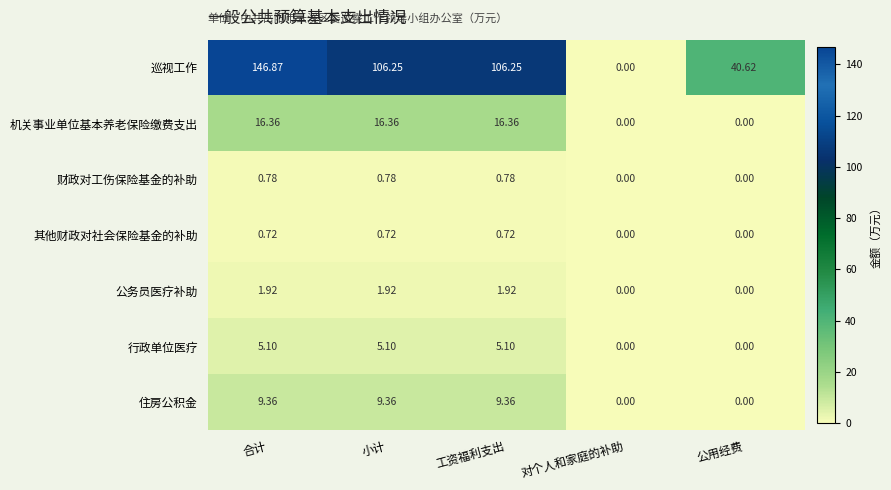

Which series has the largest range (max minus min)?

巡视工作